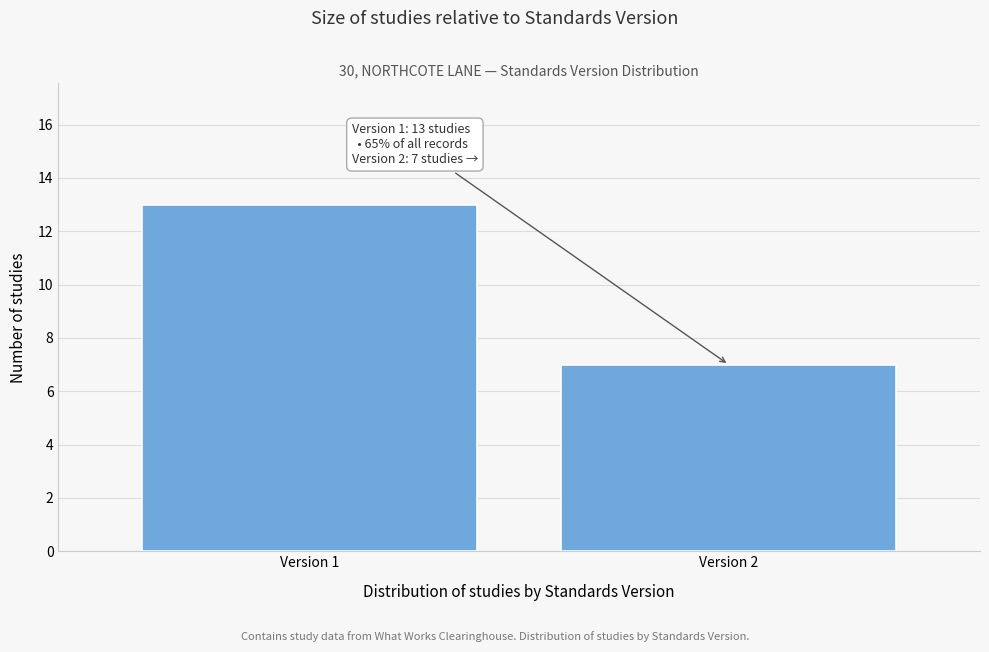

Reading left to right, list all the values displayed in this chart.

Version 1=13	Version 2=7